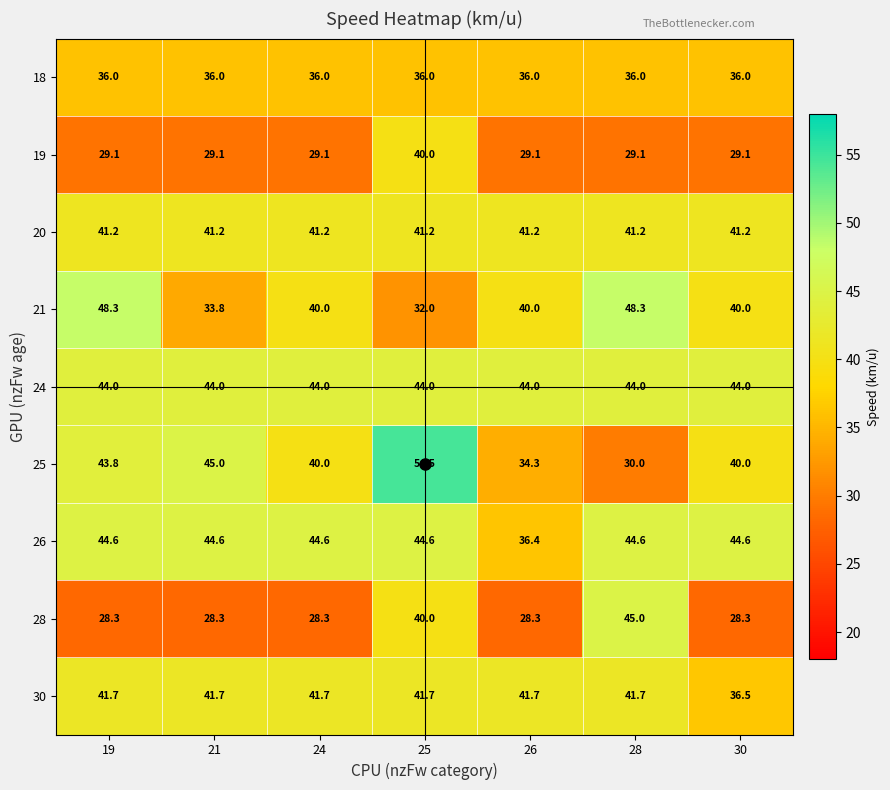

Which label corresponds to the largest value in the chart?

25